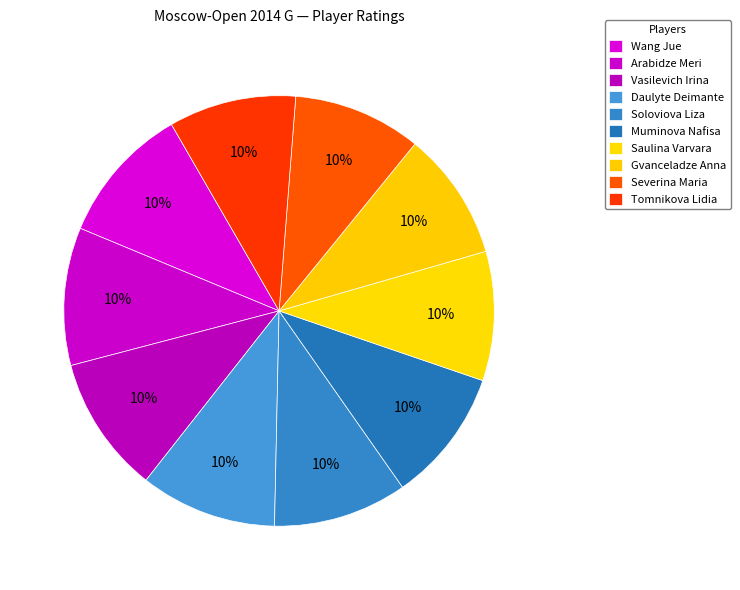

What is the ratio of the value at Wang Jue to the value at Muminova Nafisa?

1.0